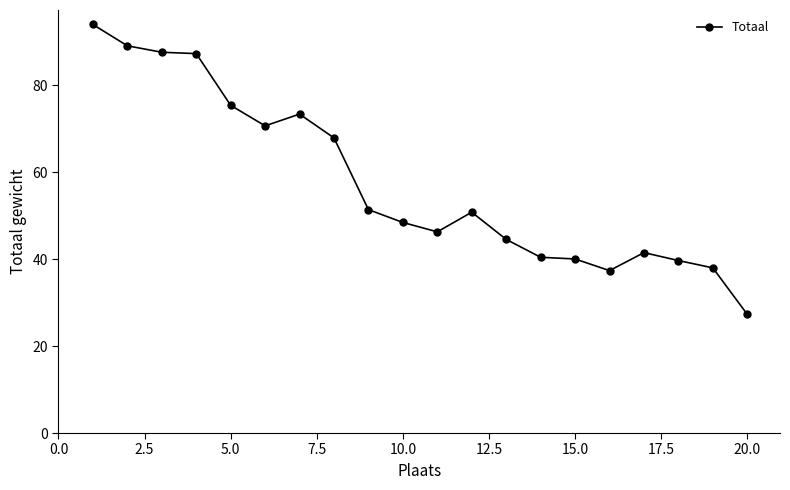

What is the smallest value displayed?

27.3